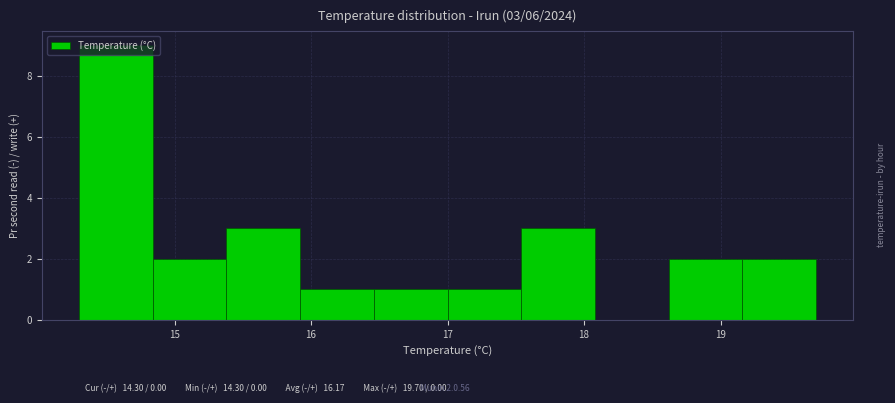

Which range on the x-axis has the tallest bar?

14.30 to 14.84